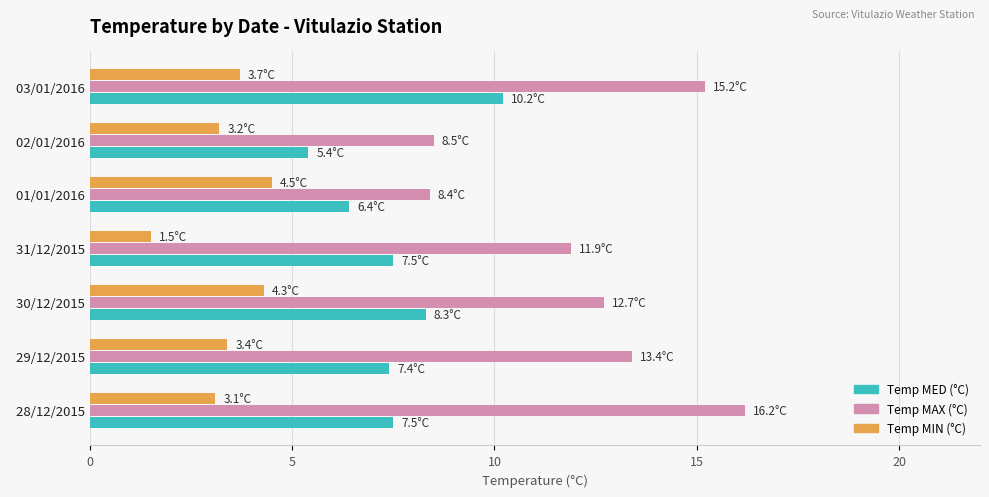

What are all the series names shown in the legend?

Temp MED (°C), Temp MAX (°C), Temp MIN (°C)